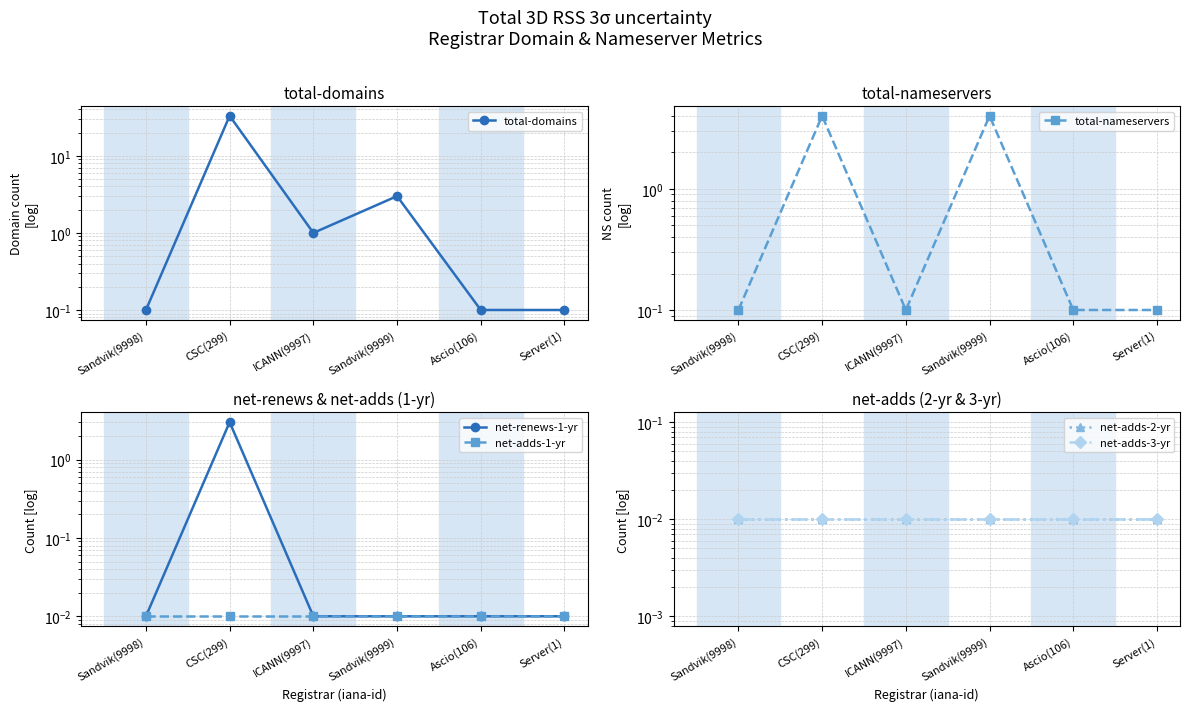

List the labels in order of net-adds-1-yr value, smallest first.

Sandvik(9998), CSC(299), ICANN(9997), Sandvik(9999), Ascio(106), Server(1)